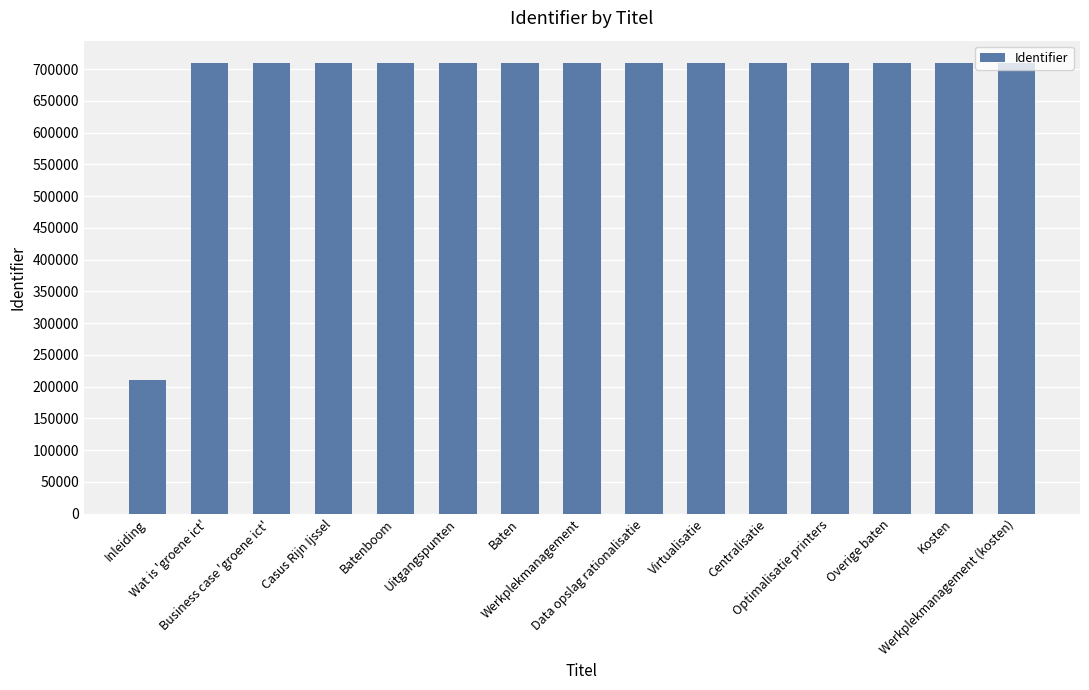

What is the greatest value displayed?

709208